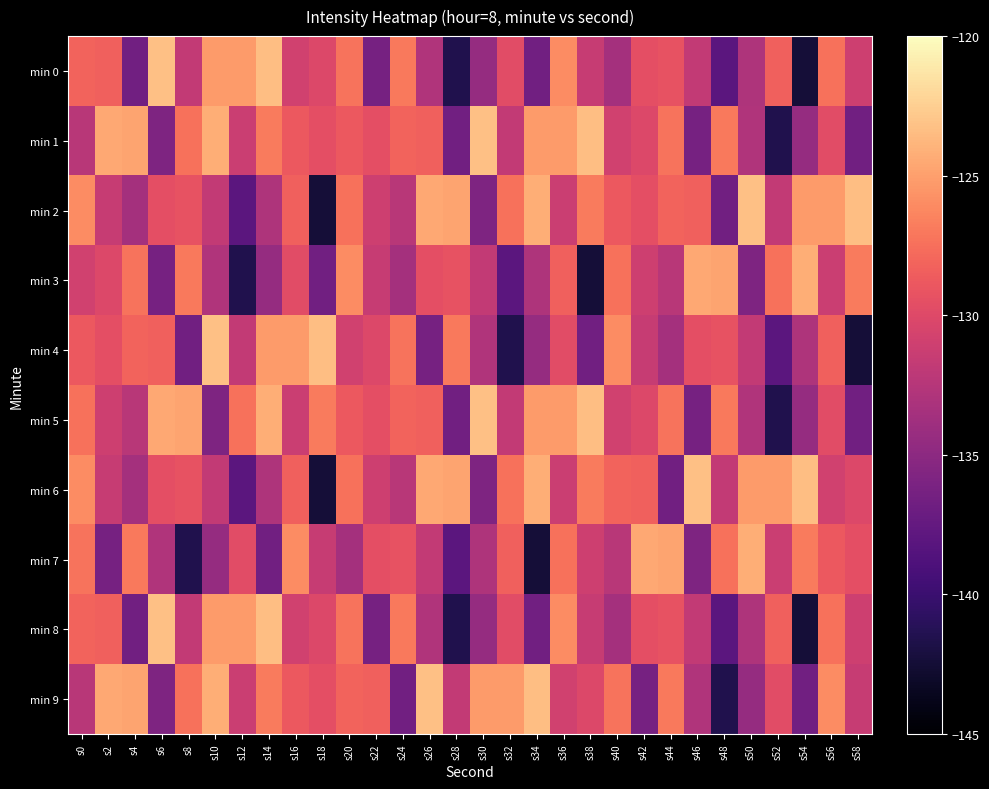

Which series has the widest spread of values?

min 0